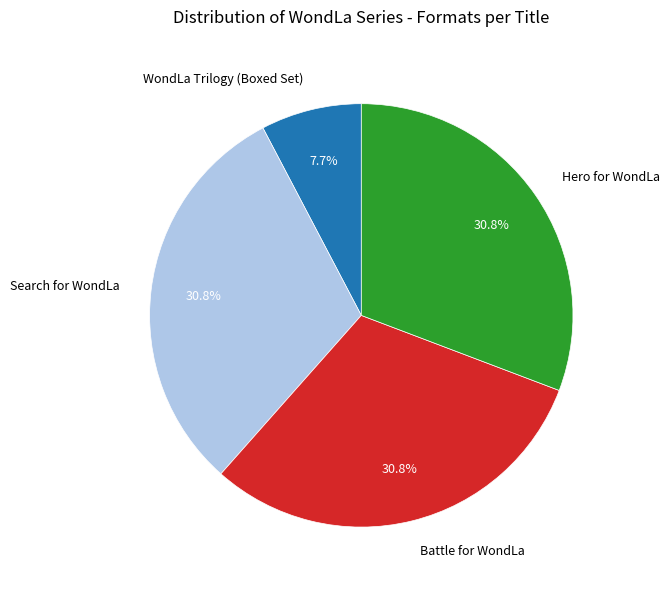

To the nearest percent, what is the average slice percentage?

25%